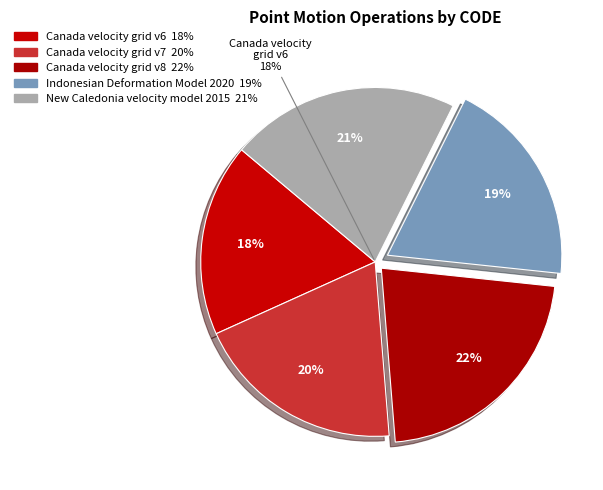

To the nearest percent, what is the combined percentage of New Caledonia velocity model 2015 and Canada velocity grid v7?

41%